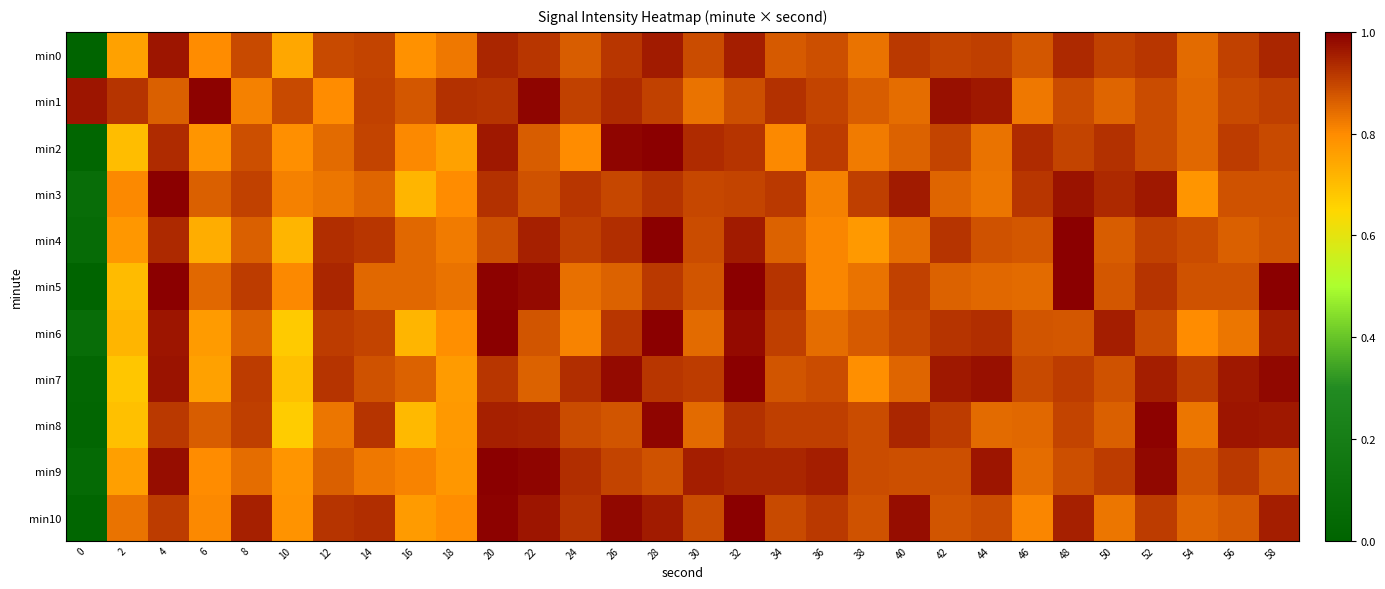

At which category is the sum across all series the highest?

20